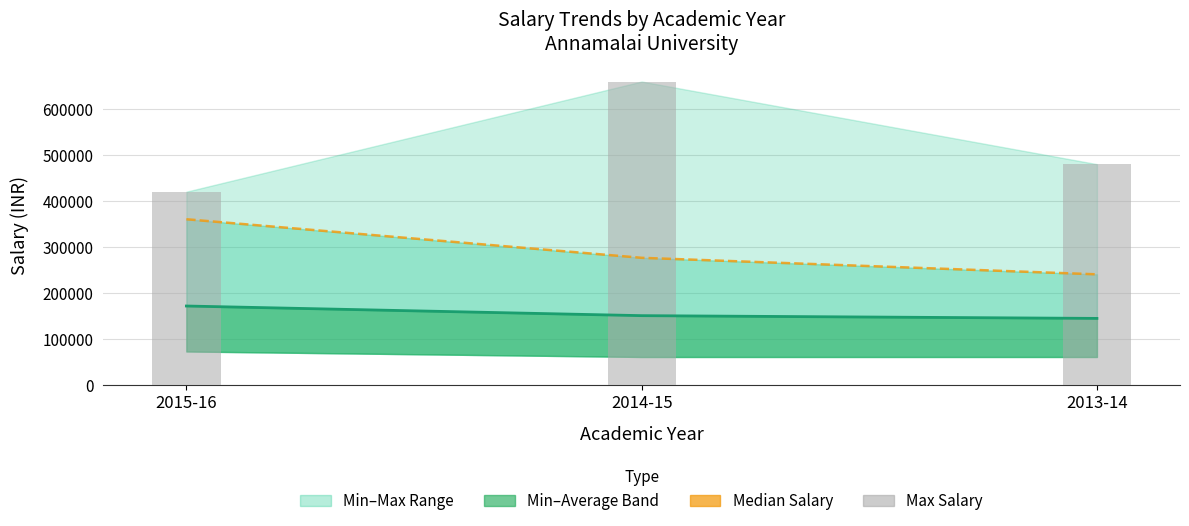

Rank the categories by Average Salary value from highest to lowest.

2015-16, 2014-15, 2013-14